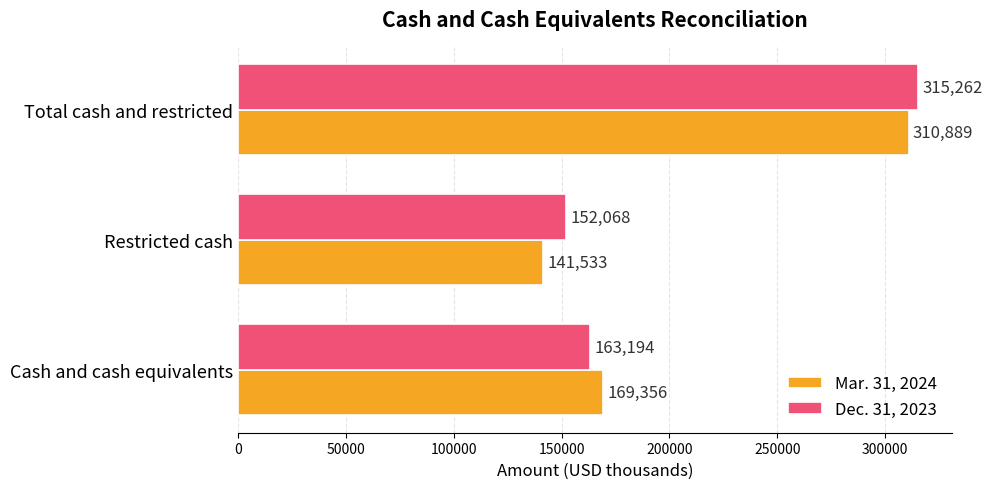

At how many categories does at least one series exceed 226274?

1